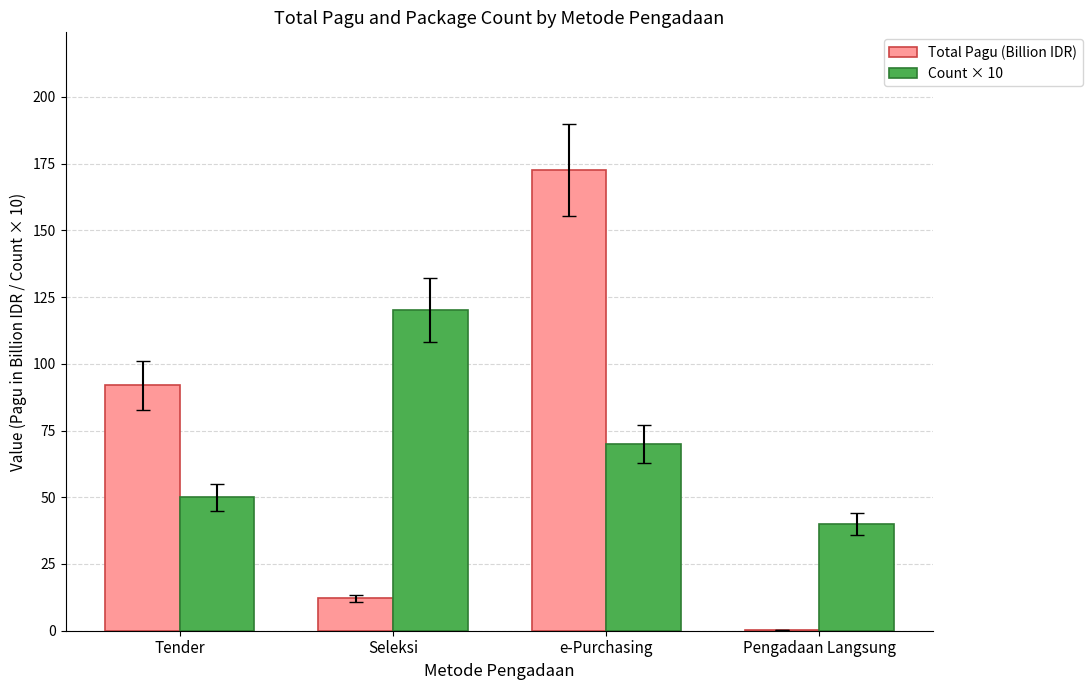

What are all the series names shown in the legend?

Total Pagu (Billion IDR), Count × 10